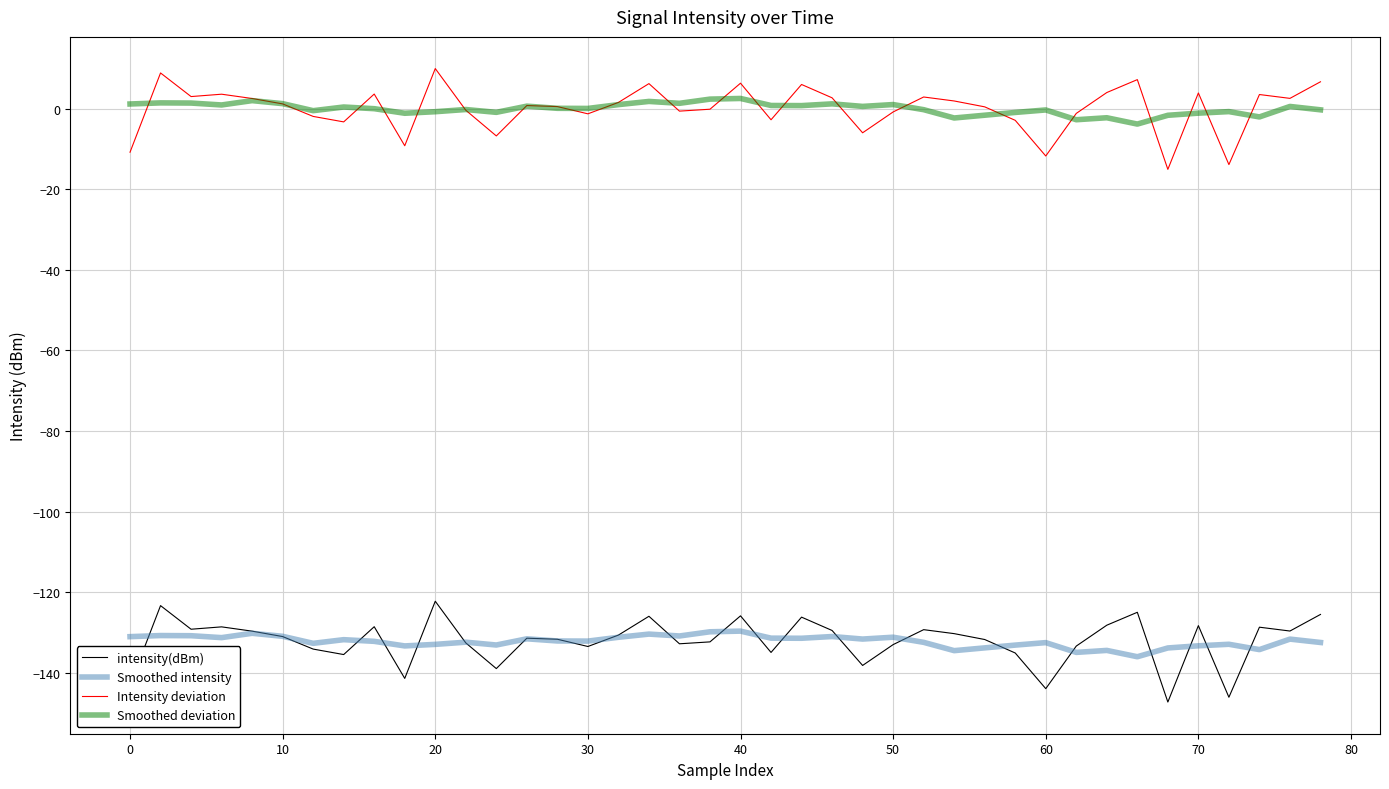

What is the difference between the maximum and second lowest values in the Intensity deviation series?

23.8